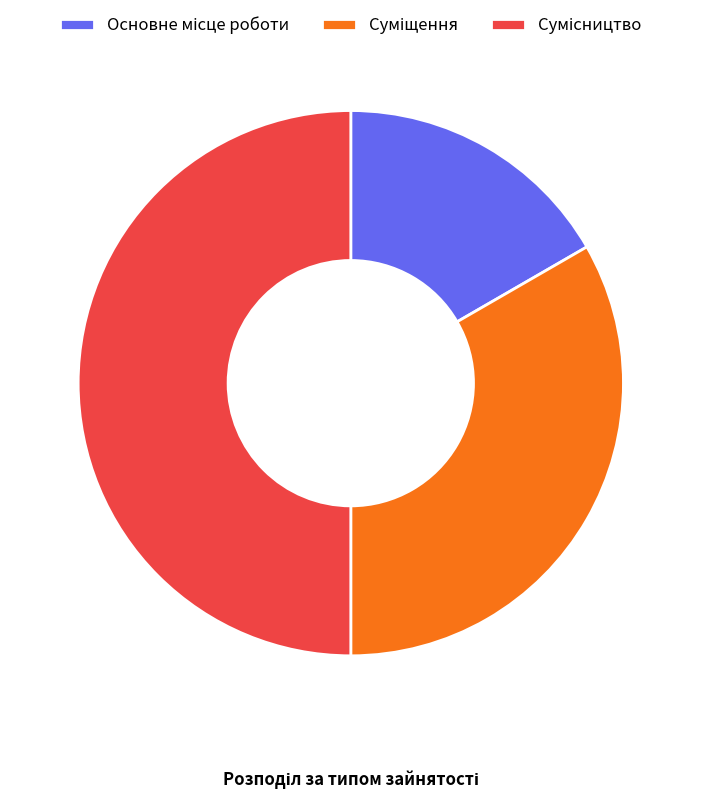

True or false: Суміщення accounts for 25% of the total.

False